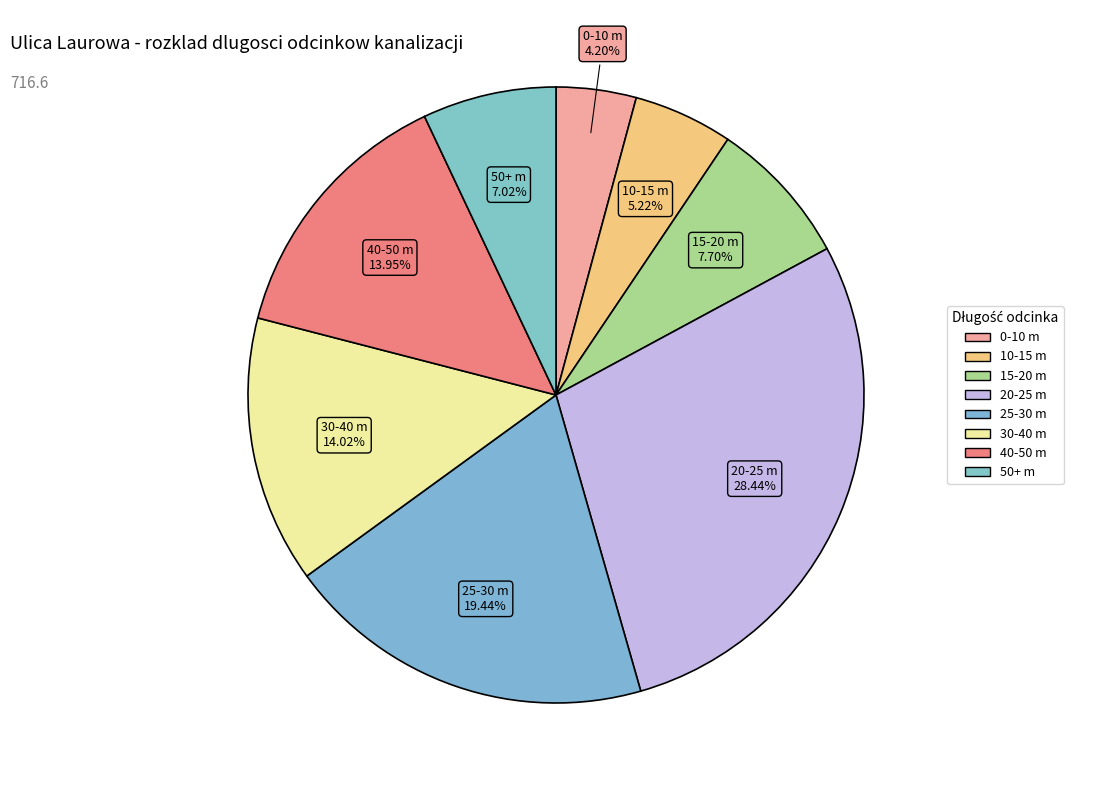

Count the number of slices in the pie.

8